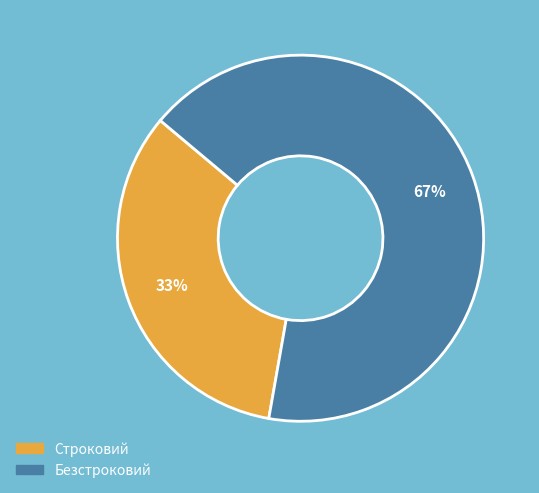

Do Строковий and Безстроковий together represent more than half of the pie?

Yes